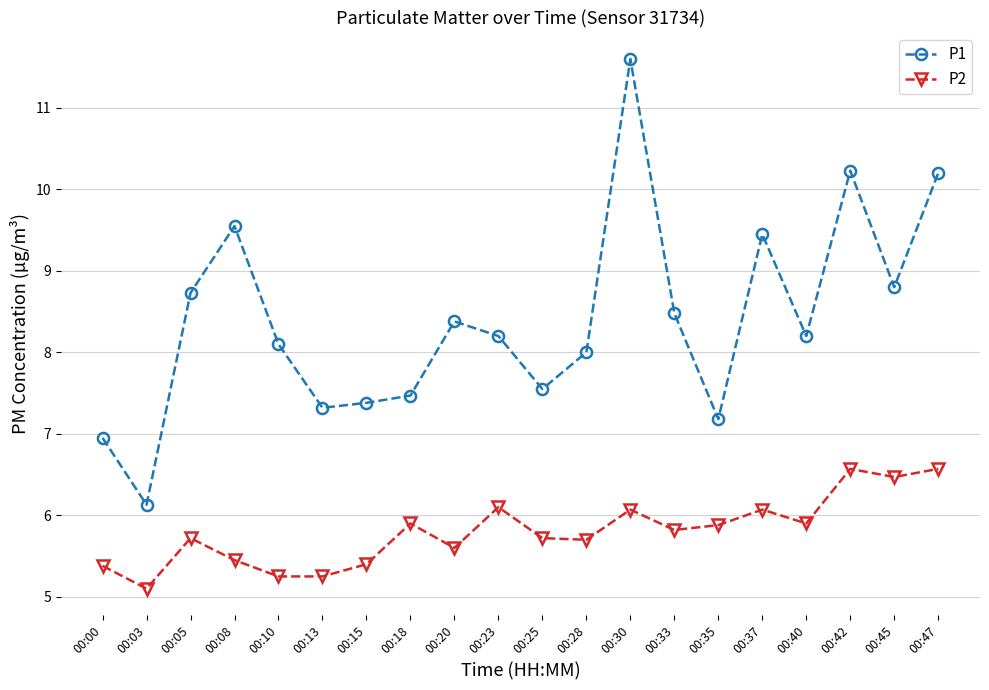

What value does the P2 series have at 00:47?

6.6